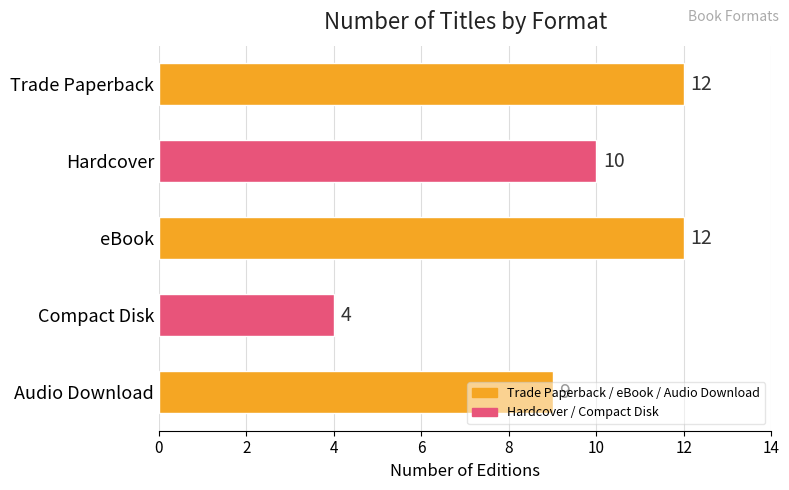

How many data points are less than 10?

2